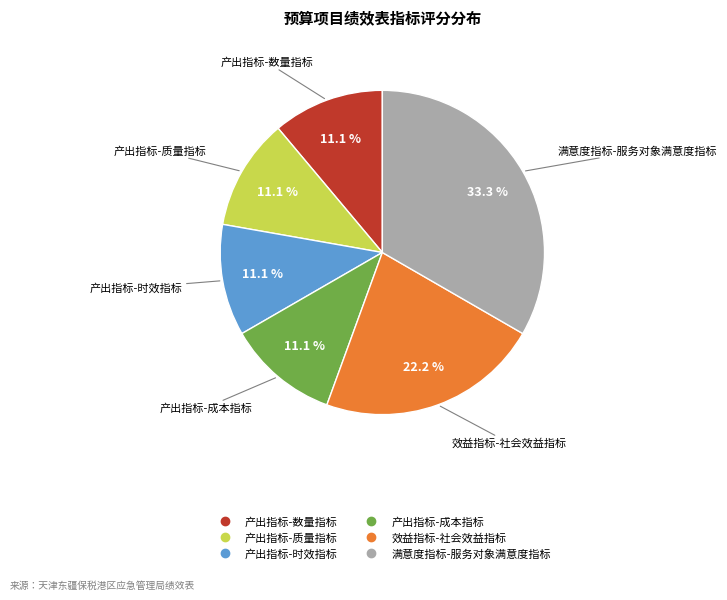

Which has a higher value, 效益指标-社会效益指标 or 产出指标-数量指标?

效益指标-社会效益指标